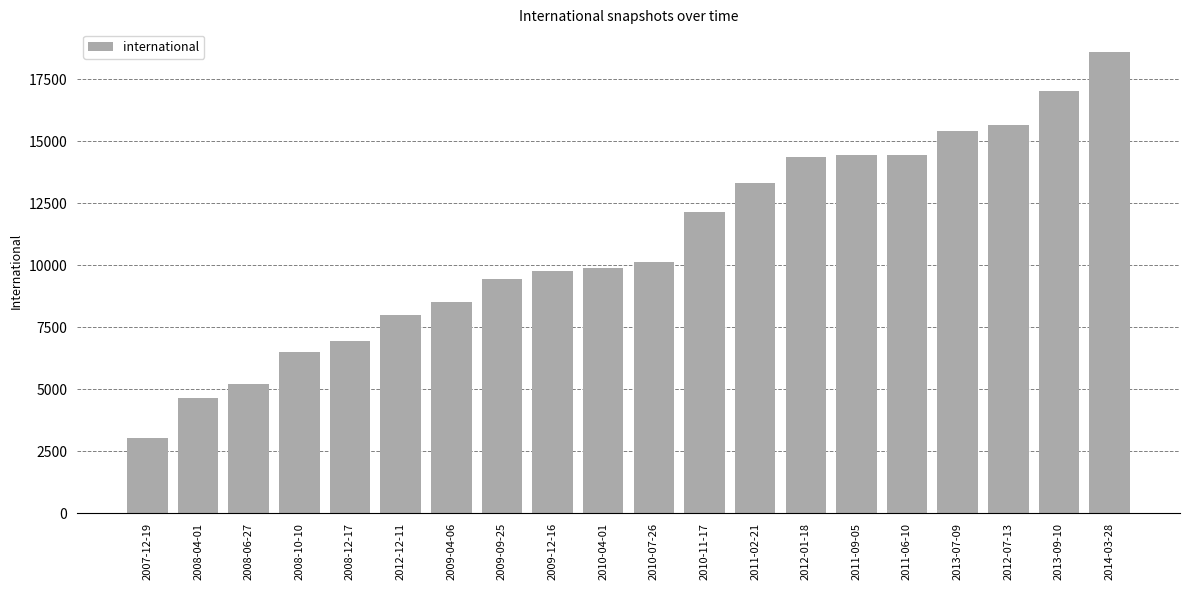

The chart shows a value of 3393 at 2011-02-21. True or false?

False